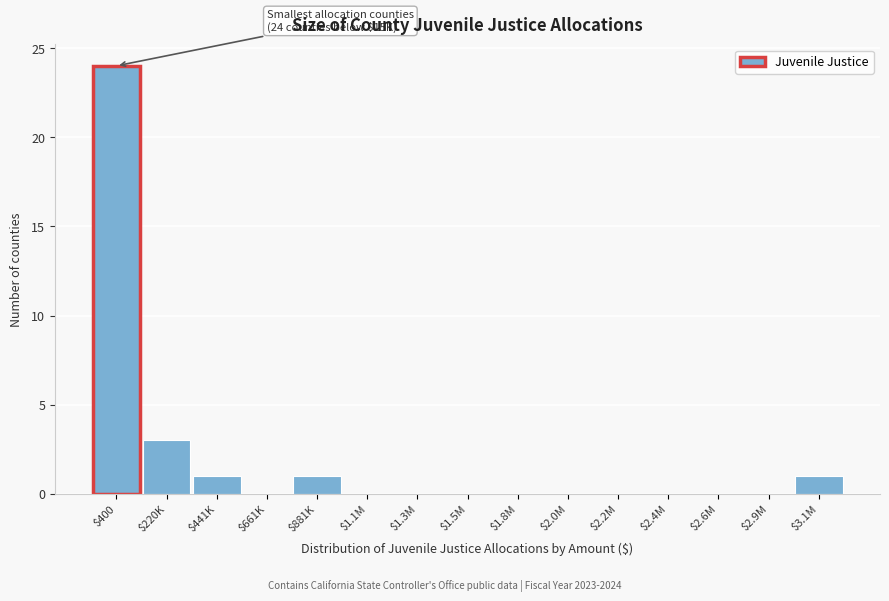

What is the greatest value displayed?

24